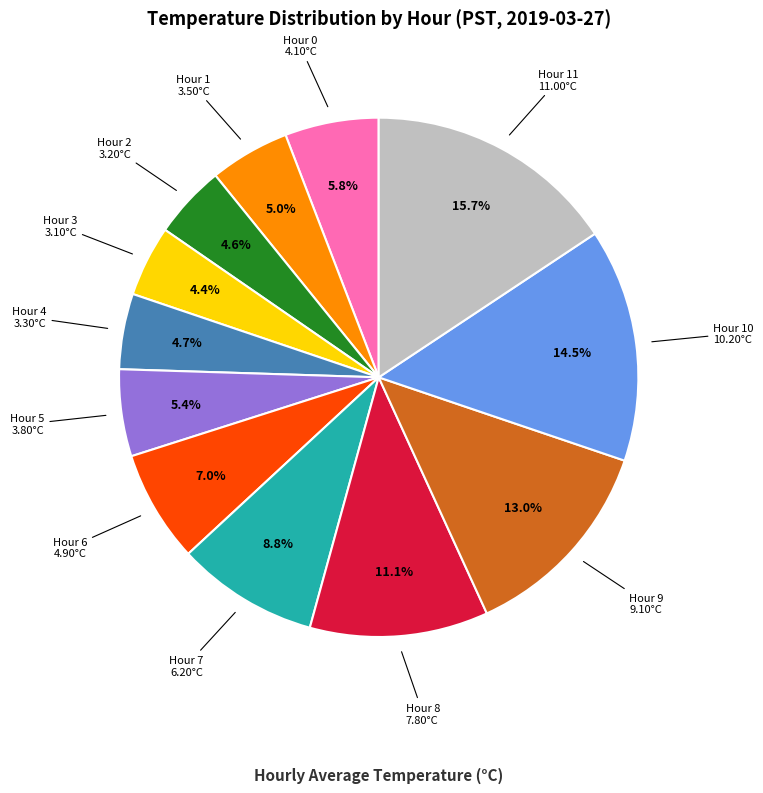

Is there a majority slice in this chart?

No